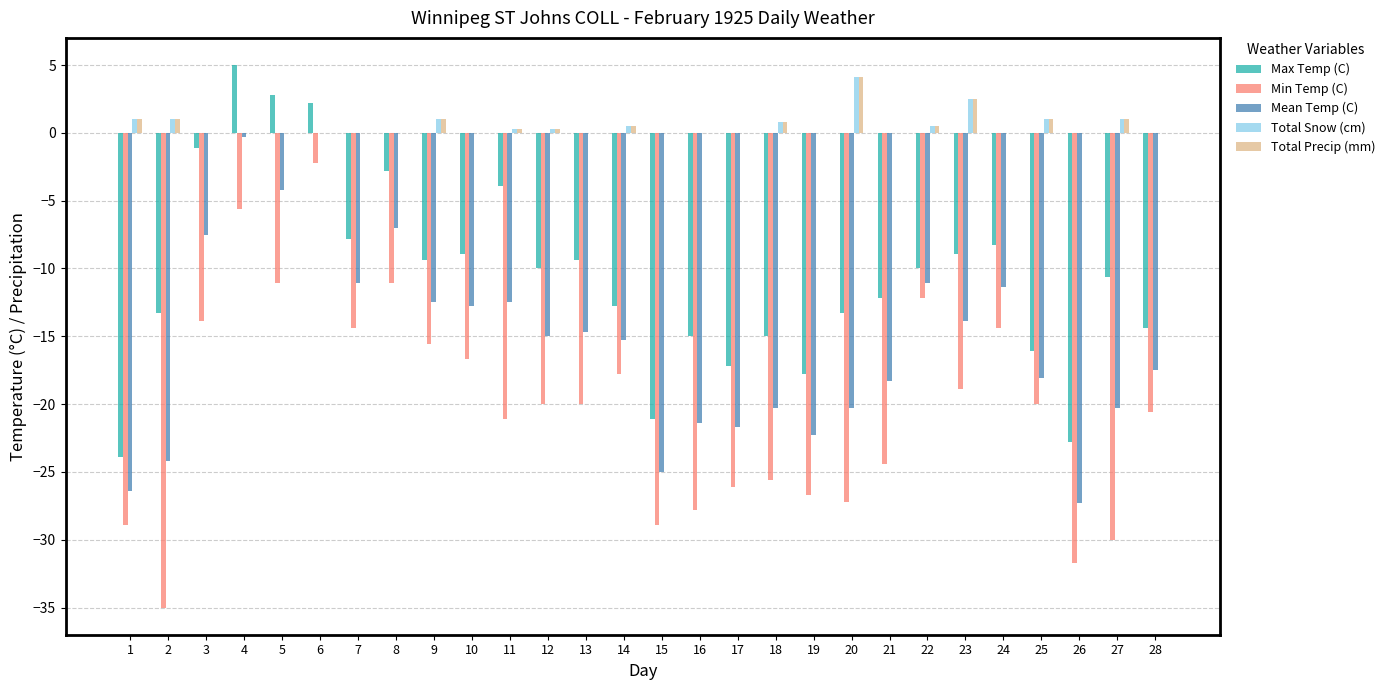

Is the value of Total Precip (mm) at 23 greater than the value of Max Temp (C) at 9?

Yes